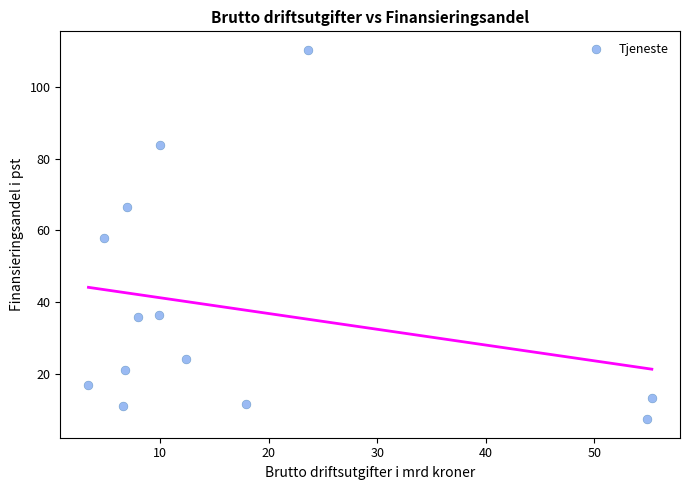

What is the range of Y values (max minus min)?

103.0